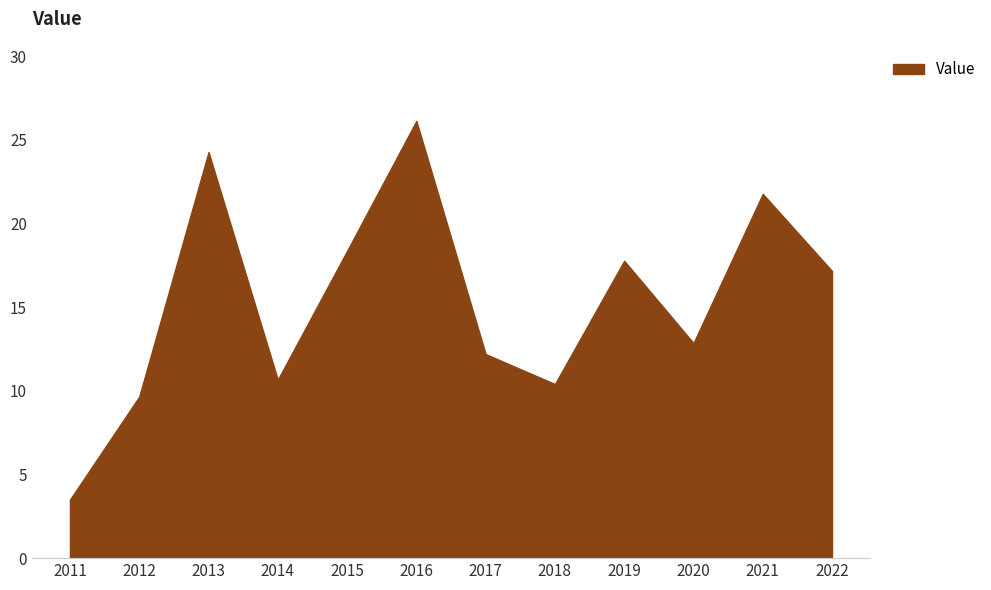

How many series are shown in this chart?

1